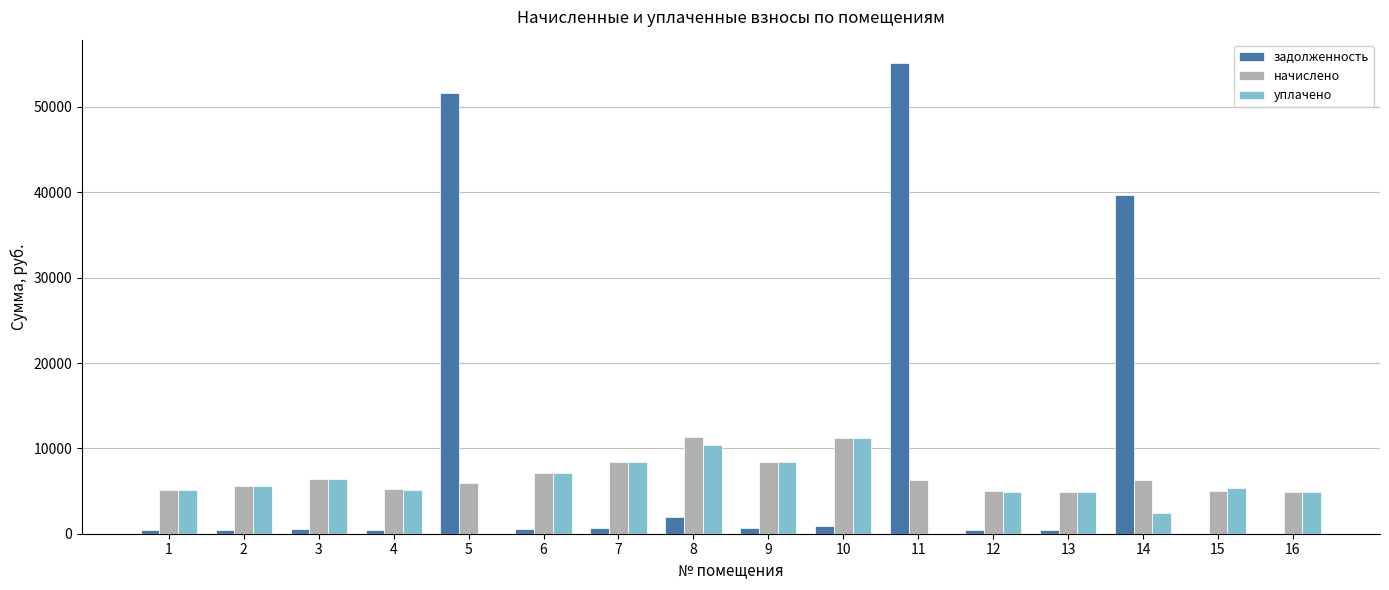

At which category is the sum across all series the highest?

11